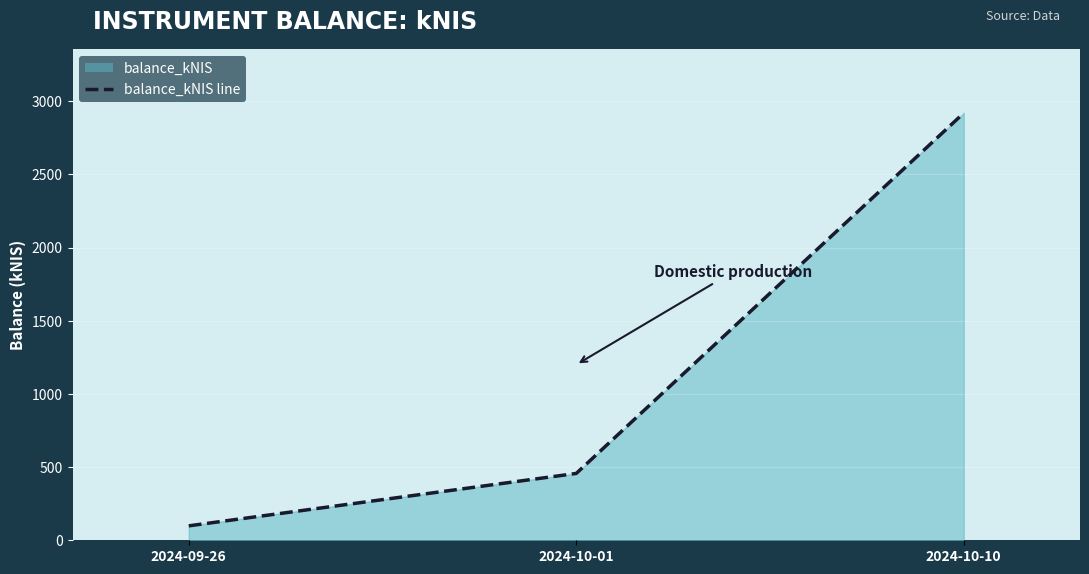

What is the smallest value displayed?

98.6